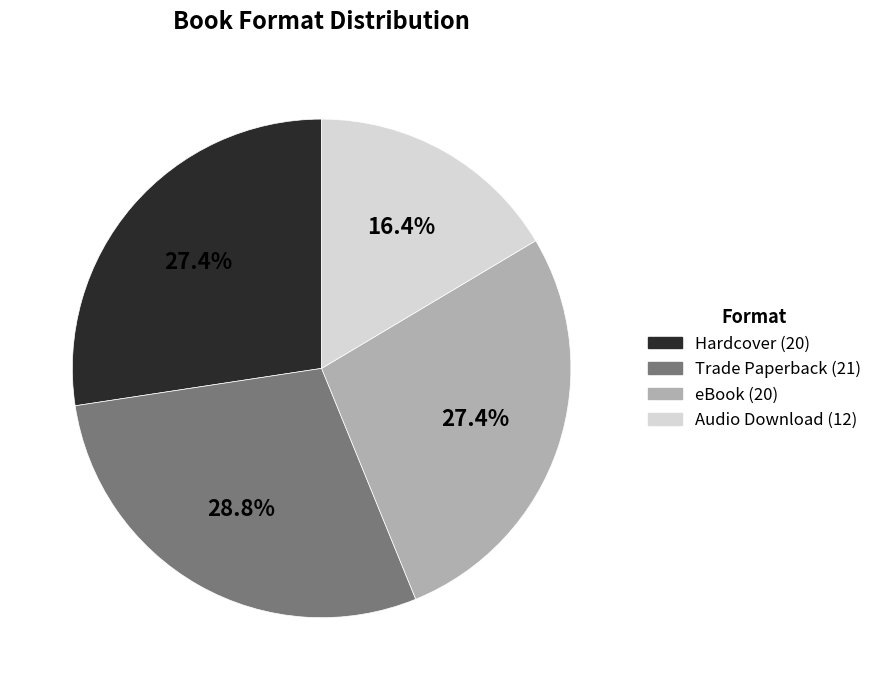

To the nearest percent, what is the combined percentage of Trade Paperback and eBook?

56%